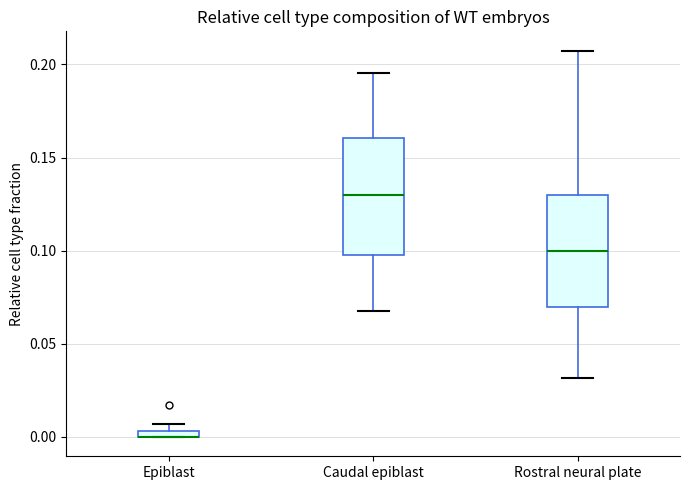

Where does the lower whisker of the box for Caudal epiblast end on the y-axis? The values are not printed on the chart, so give them approximately, as read against the axis.

0.070